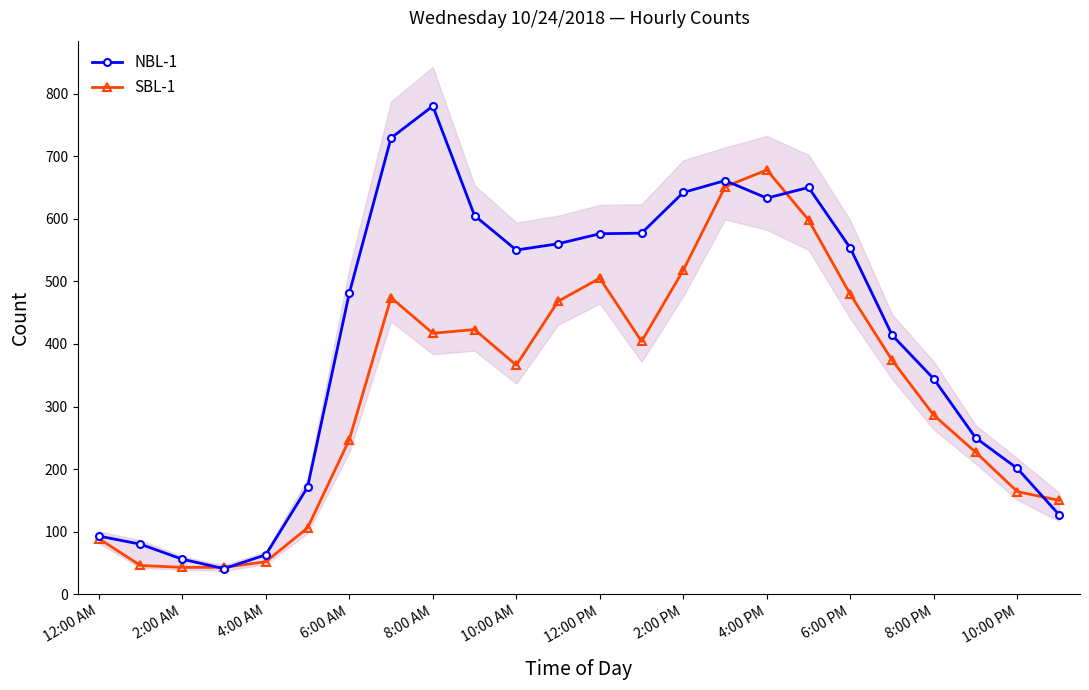

True or false: SBL-1 has more than 2 interior local peaks.

True